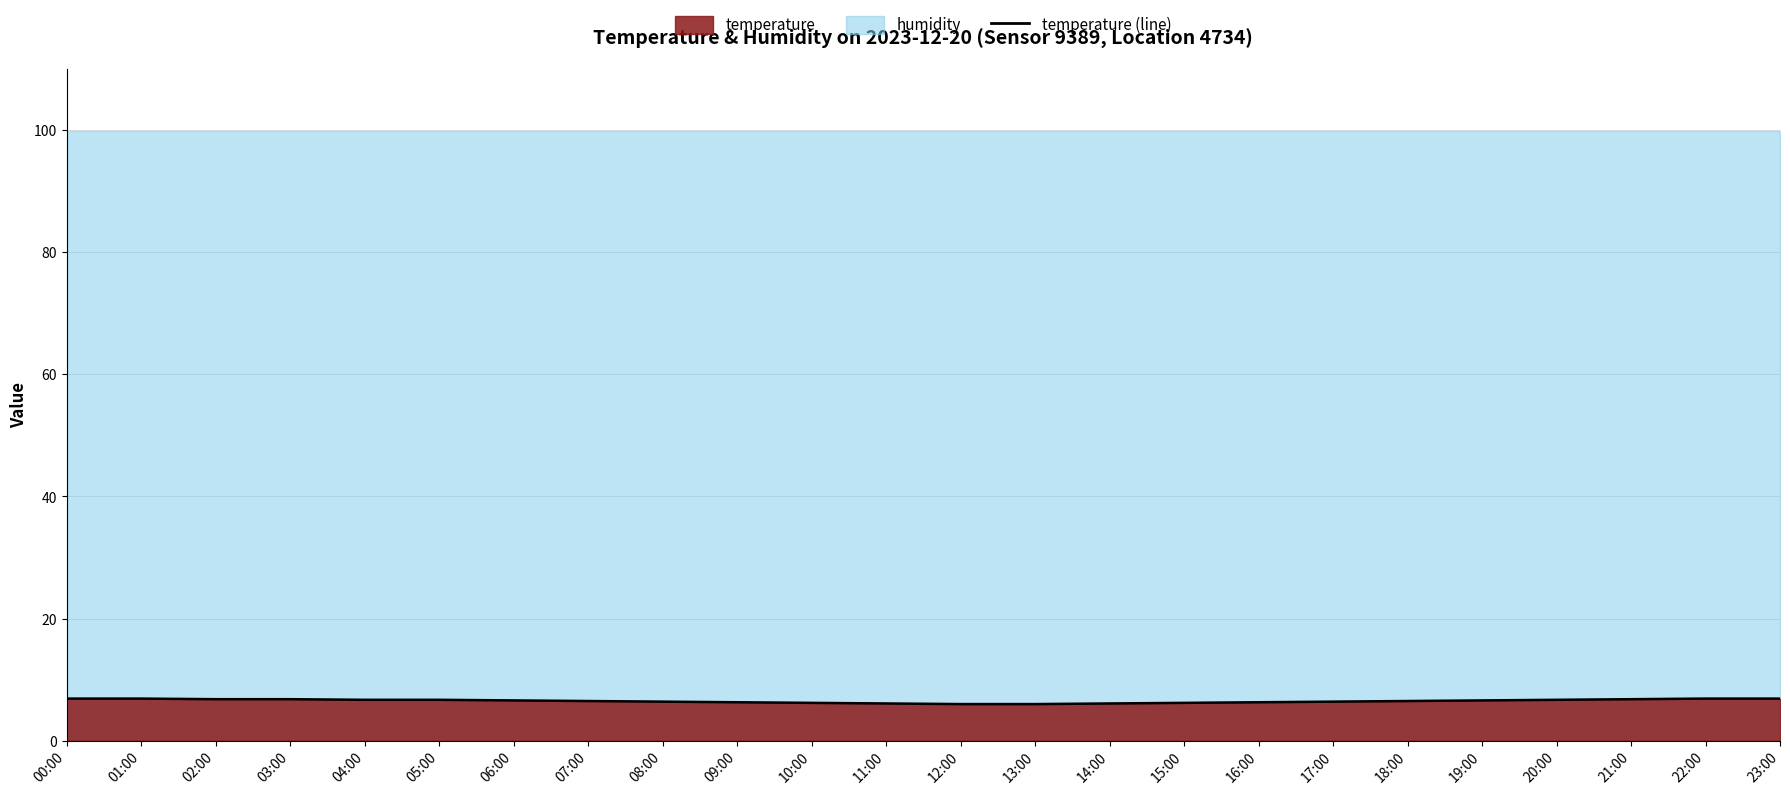

How many values are between 6 and 7?

24